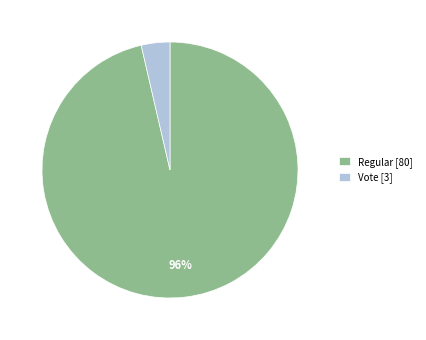

How many slices are in this pie chart?

2